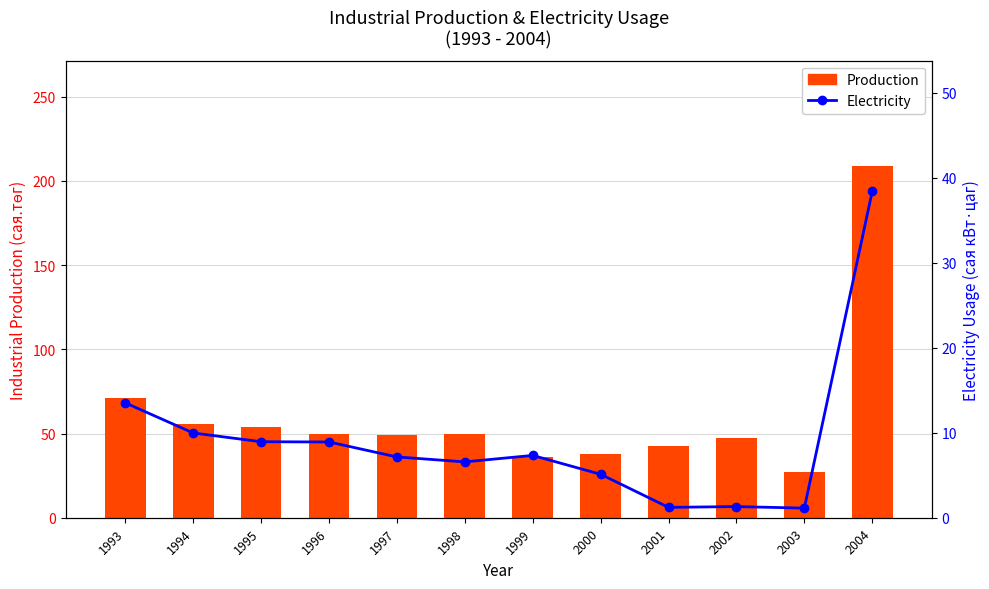

What is the maximum value shown in the chart?

208.8